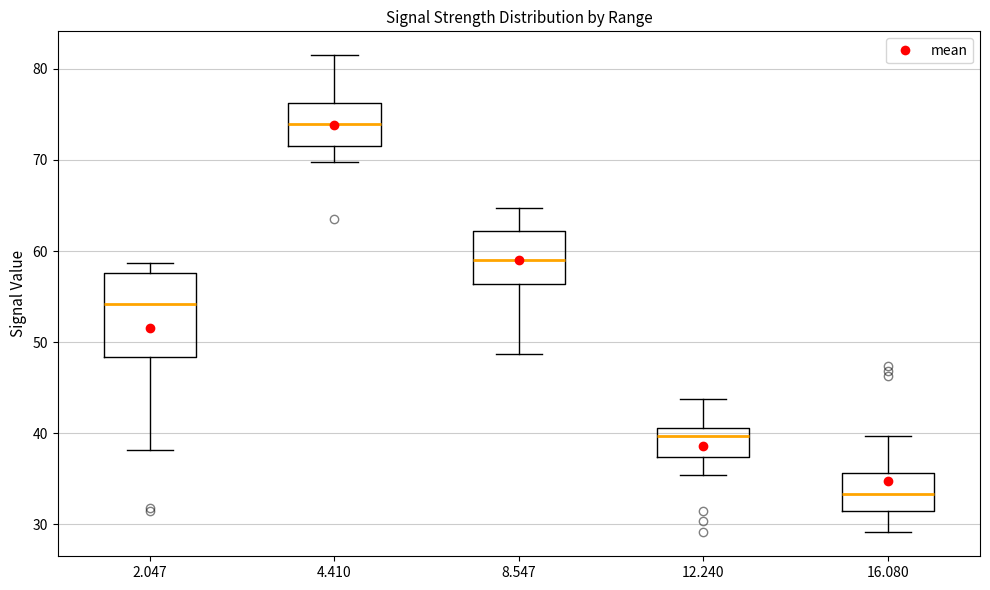

Reading left to right, read every box against the y-axis: the position of its median line, the range the box covers, and the ends of its whiskers. The values are not printed on the chart, so give them approximately, as read against the axis.

2.047: median 54, box 48 to 58, whiskers 38 to 59
4.410: median 74, box 71 to 76, whiskers 70 to 82
8.547: median 59, box 56 to 62, whiskers 49 to 65
12.240: median 40, box 37 to 41, whiskers 35 to 44
16.080: median 33, box 31 to 36, whiskers 29 to 40